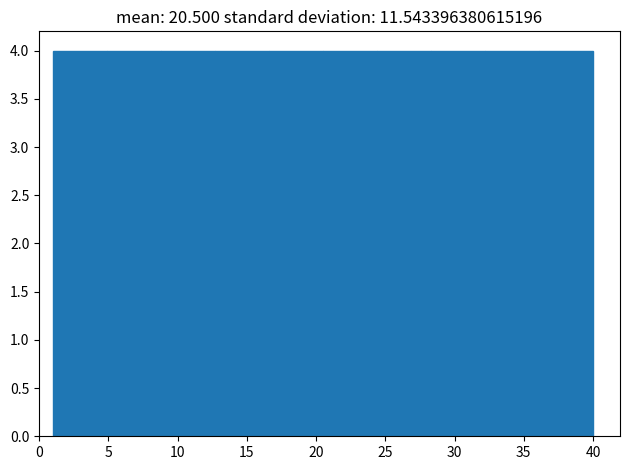

How tall is the bar that spans 8.8 to 12.7 on the x-axis? Neither the bar edges nor the heights are printed on the chart, so give them approximately, as read against the axes.

4